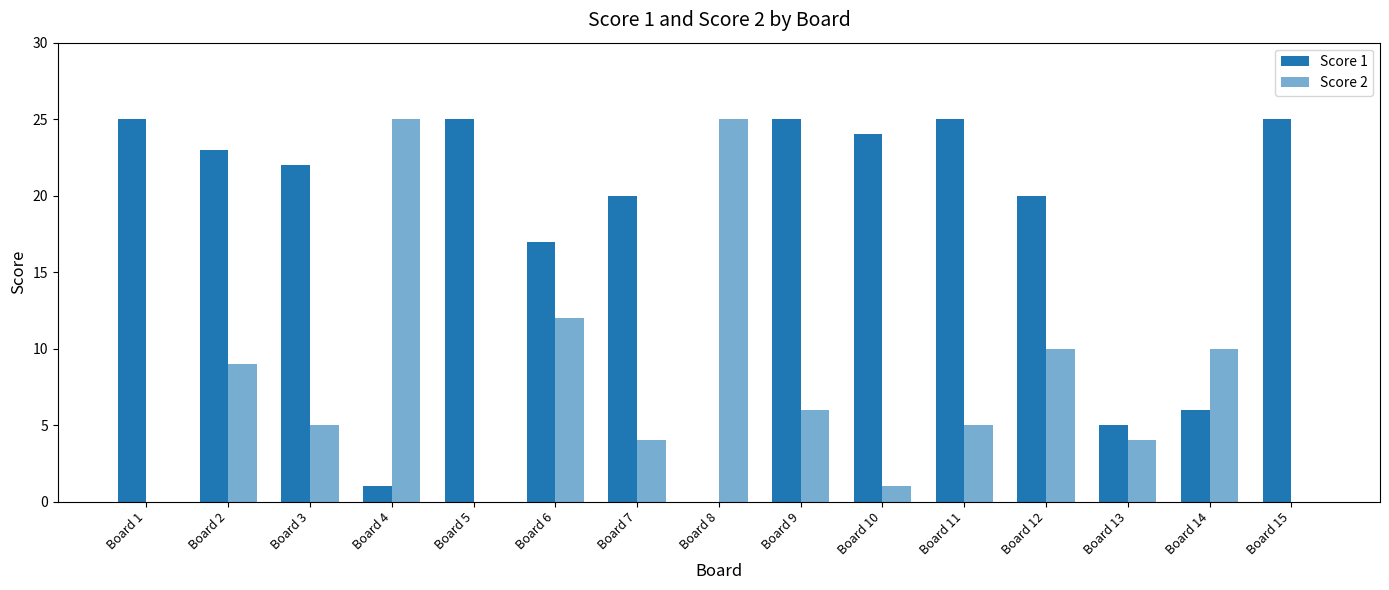

How many categories are shown in the chart?

15